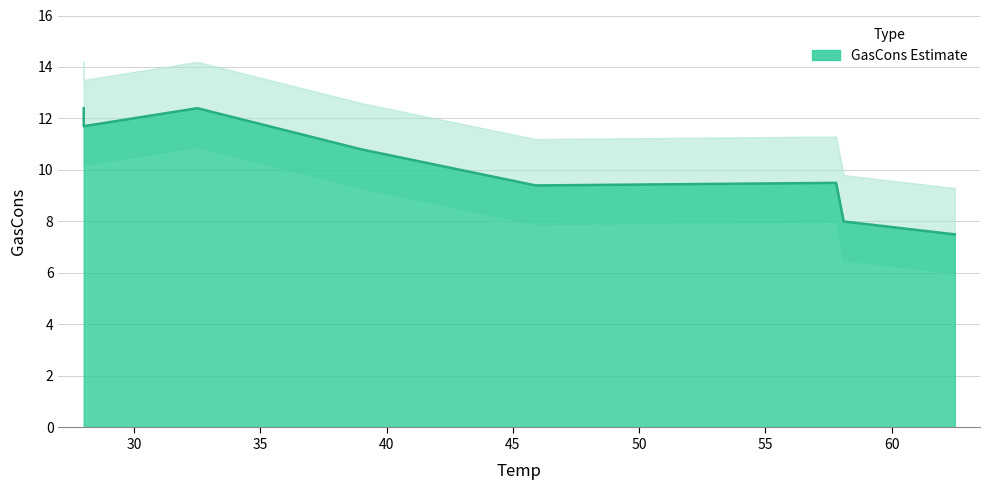

How many values exceed 10?

4